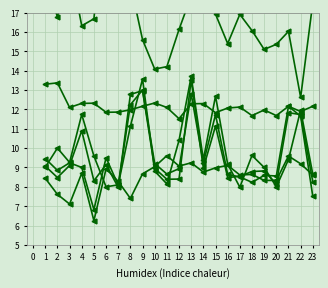

Is the value of WT EE Wage Rate at 17 greater than the value of Short-Term Vets EE Rate at 17?

Yes